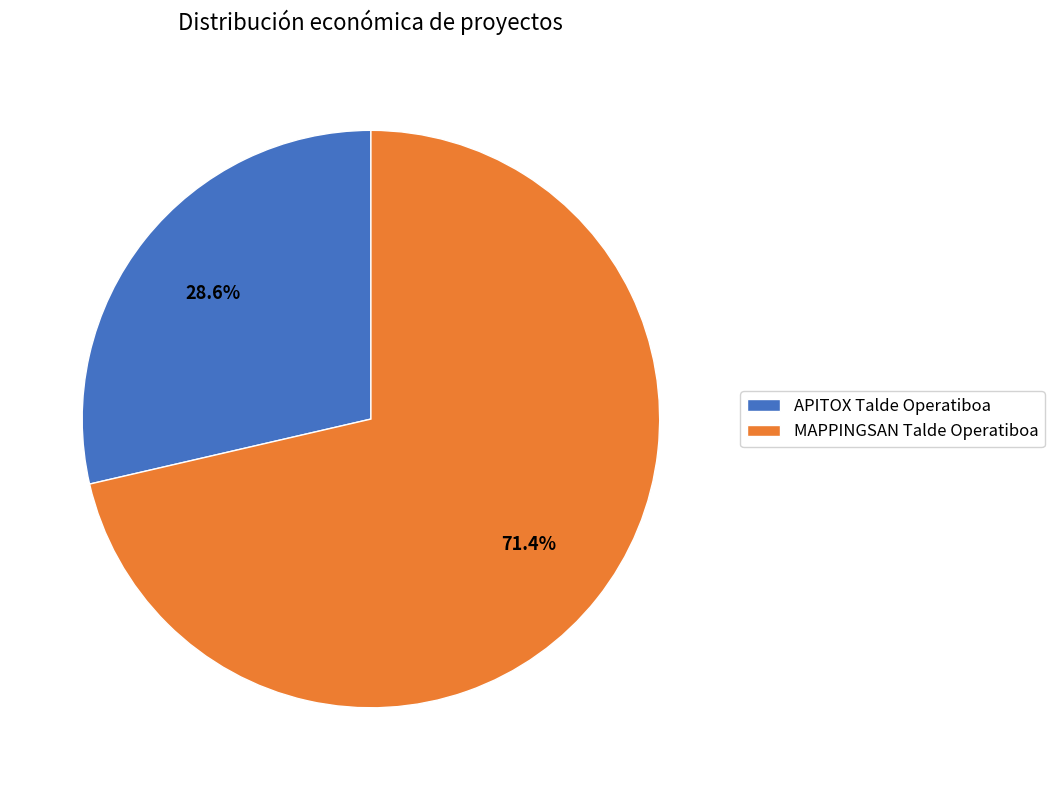

What is the smallest slice in the pie chart?

APITOX Talde Operatiboa